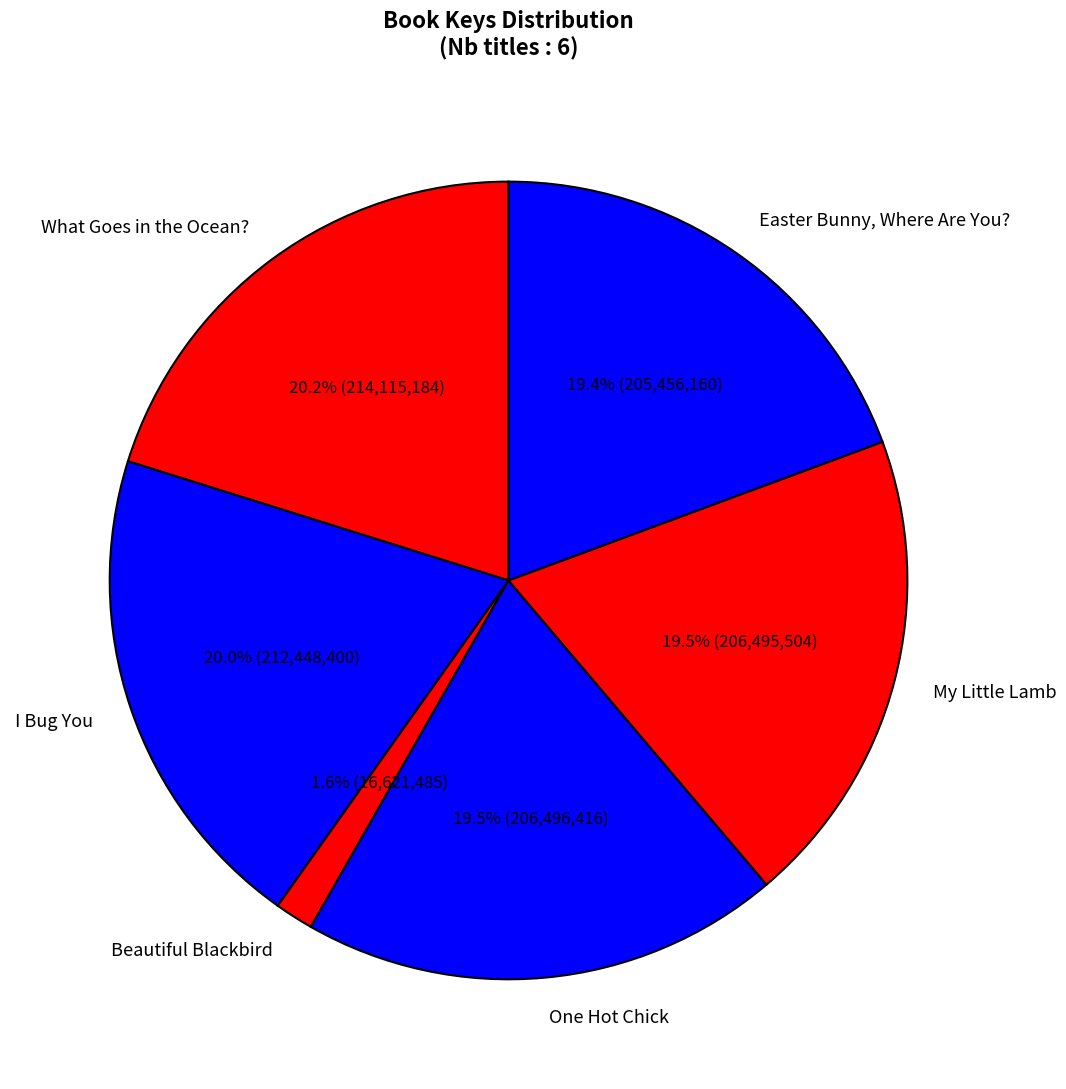

What percentage is the I Bug You slice, to the nearest percent?

20%